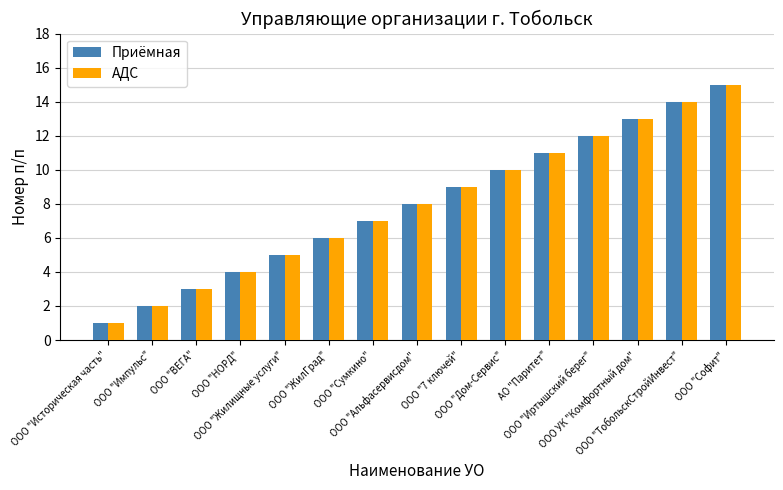

What is the total value across all series at ООО "ЖилГрад"?

12